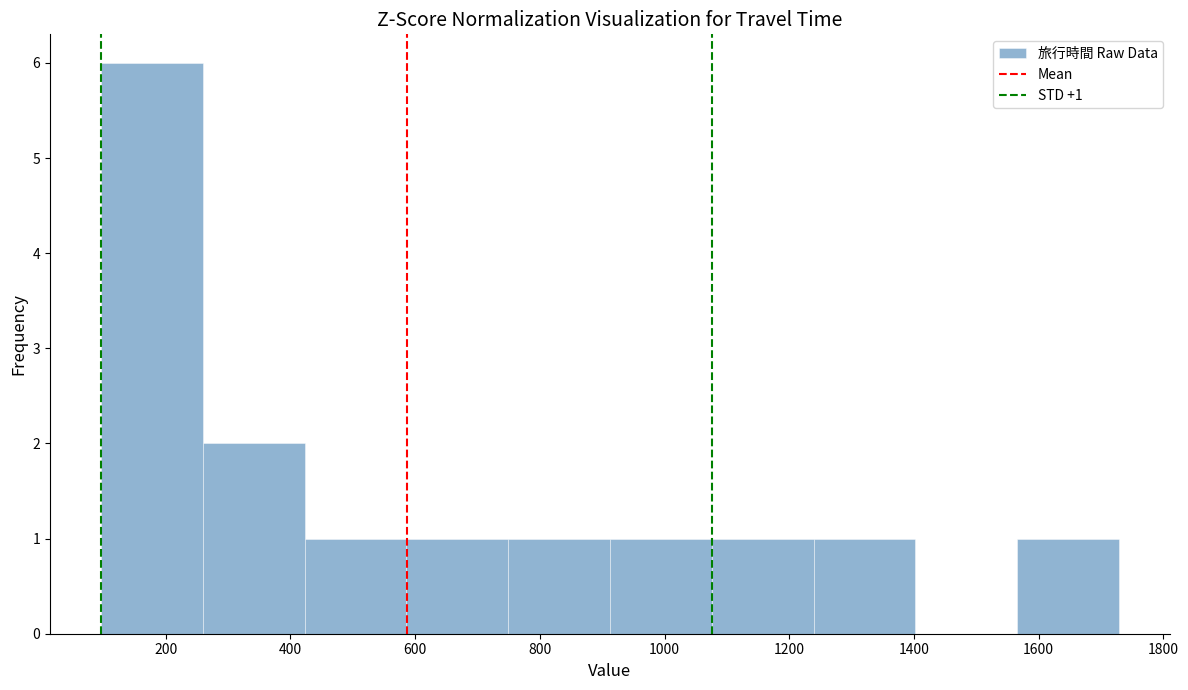

Which range on the x-axis has the tallest bar?

100 to 260